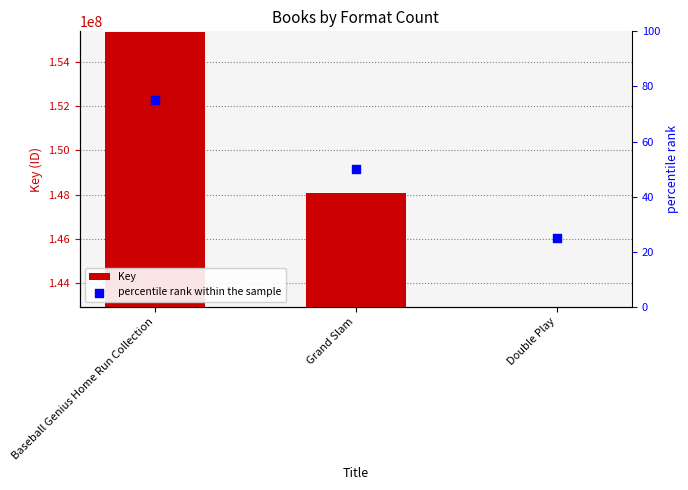

At which category is the sum across all series the highest?

Baseball Genius Home Run Collection